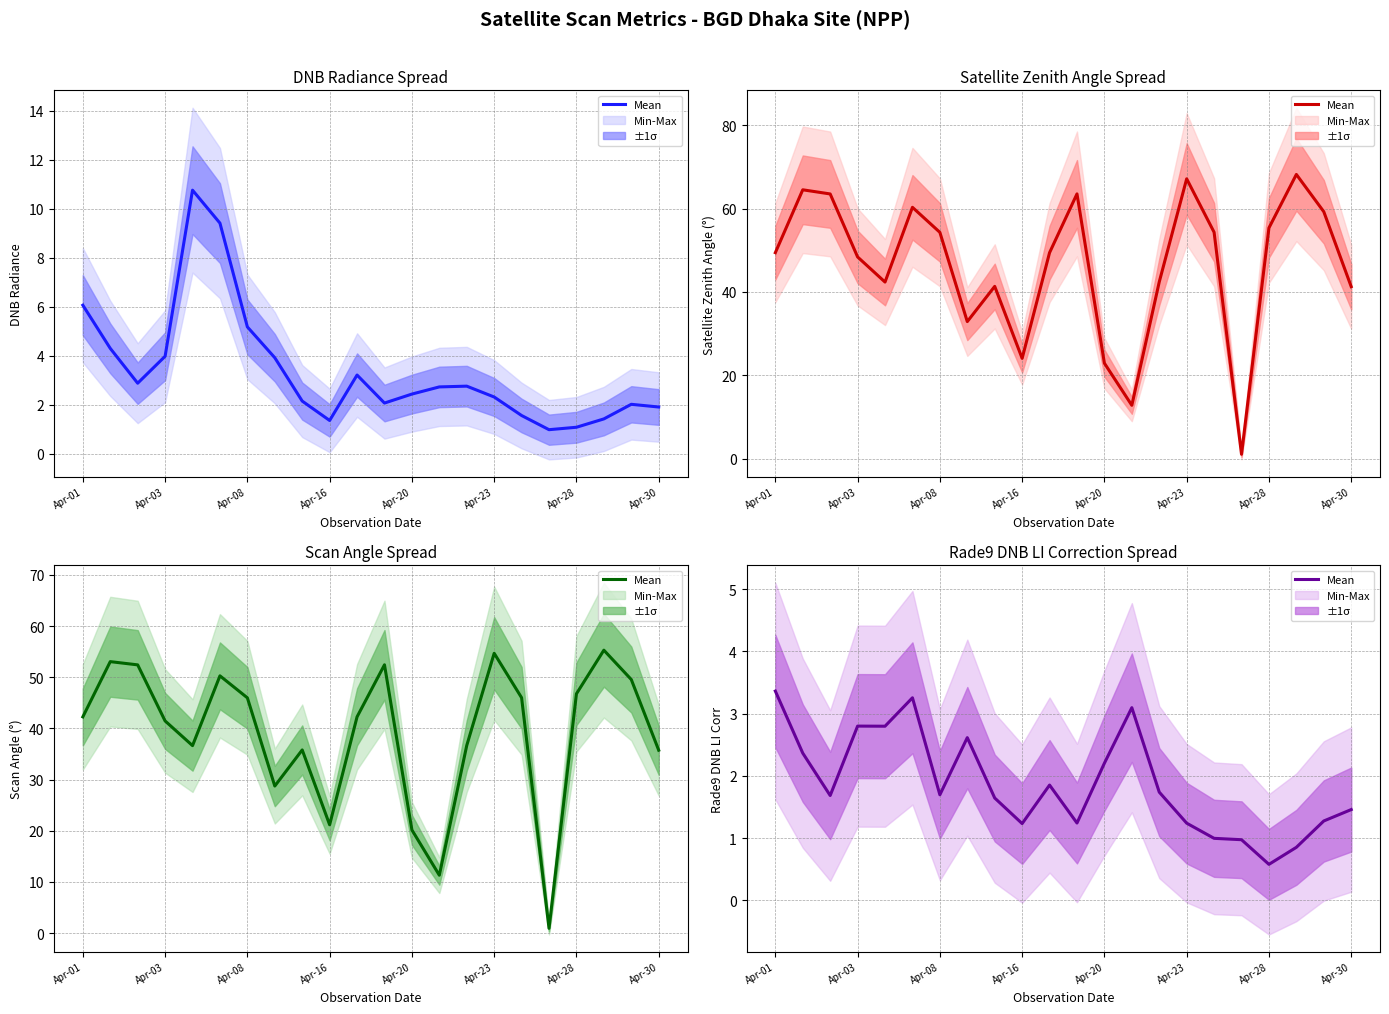

The chart shows a value of 0.8 at Apr-08. True or false?

False